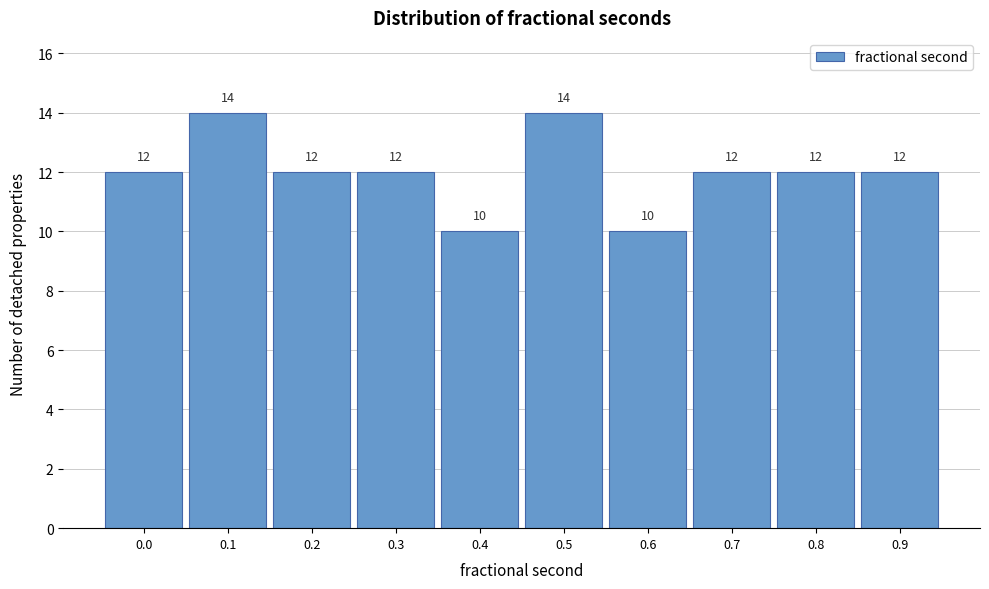

Reading right to left, list all the values displayed in this chart.

0.9=12	0.8=12	0.7=12	0.6=10	0.5=14	0.4=10	0.3=12	0.2=12	0.1=14	0.0=12